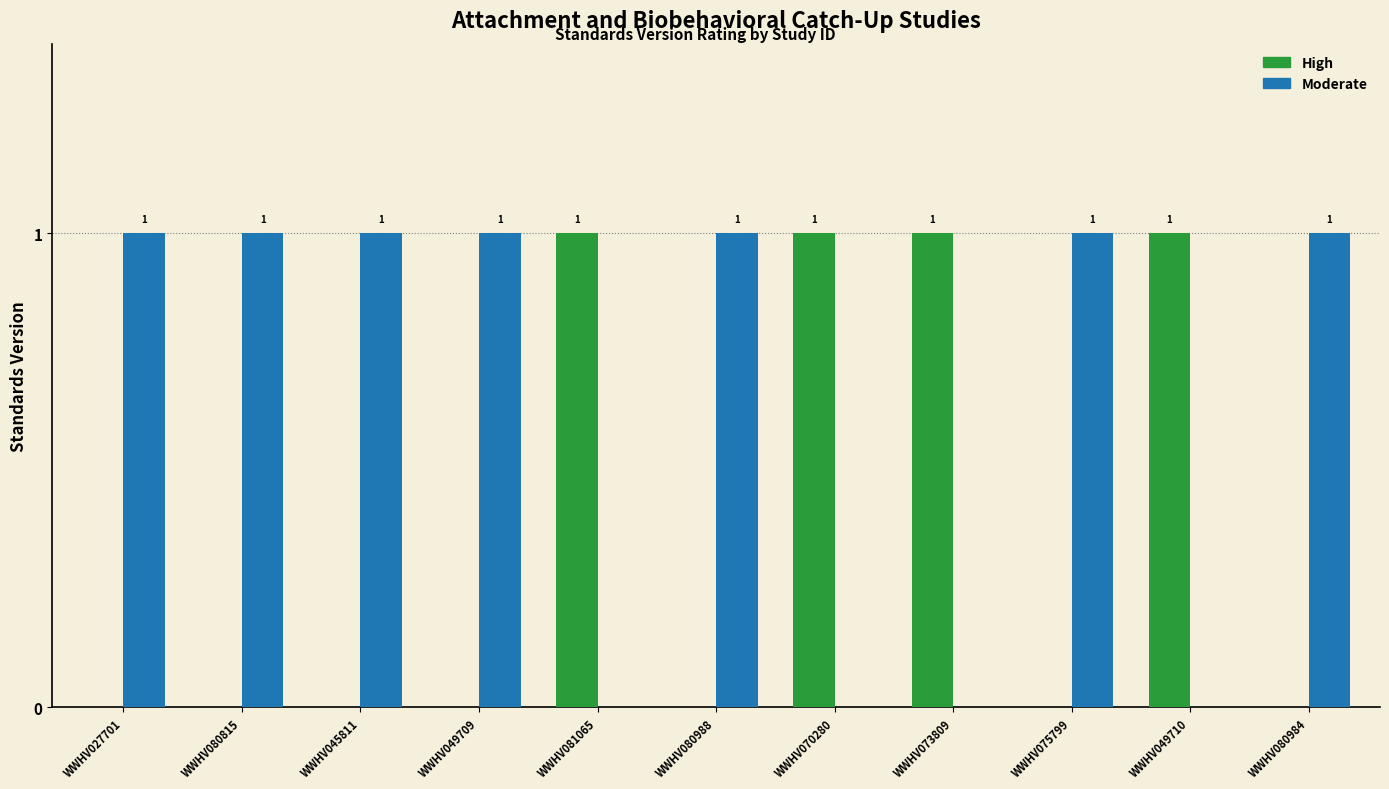

What is the total value across all series at WWHV049710?

1